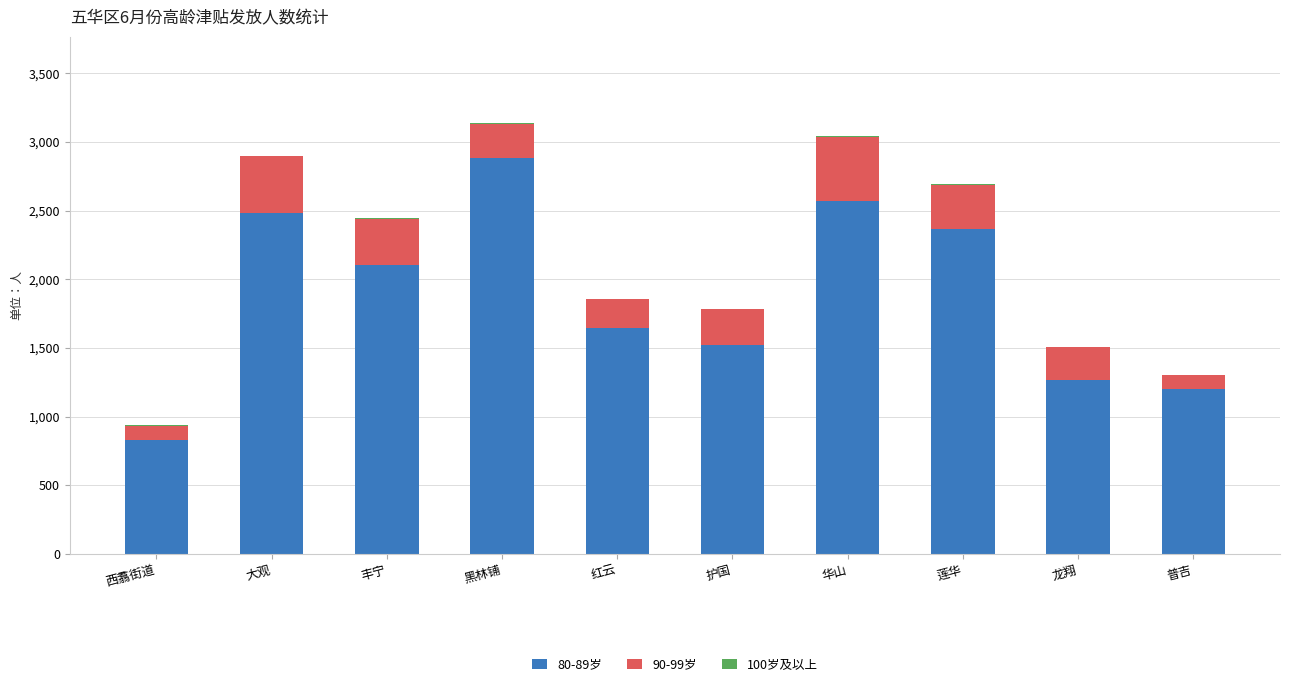

Is it true that 80-89岁 equals 4135 at 华山?

False